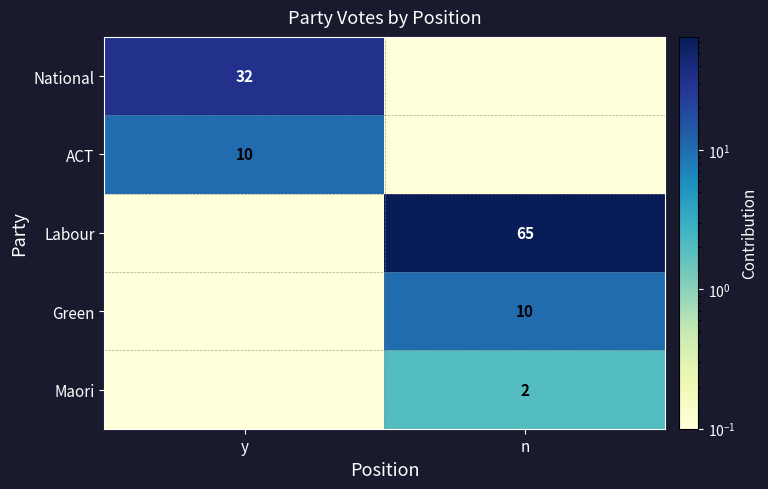

Is it true that ACT equals 10.0 at y?

True